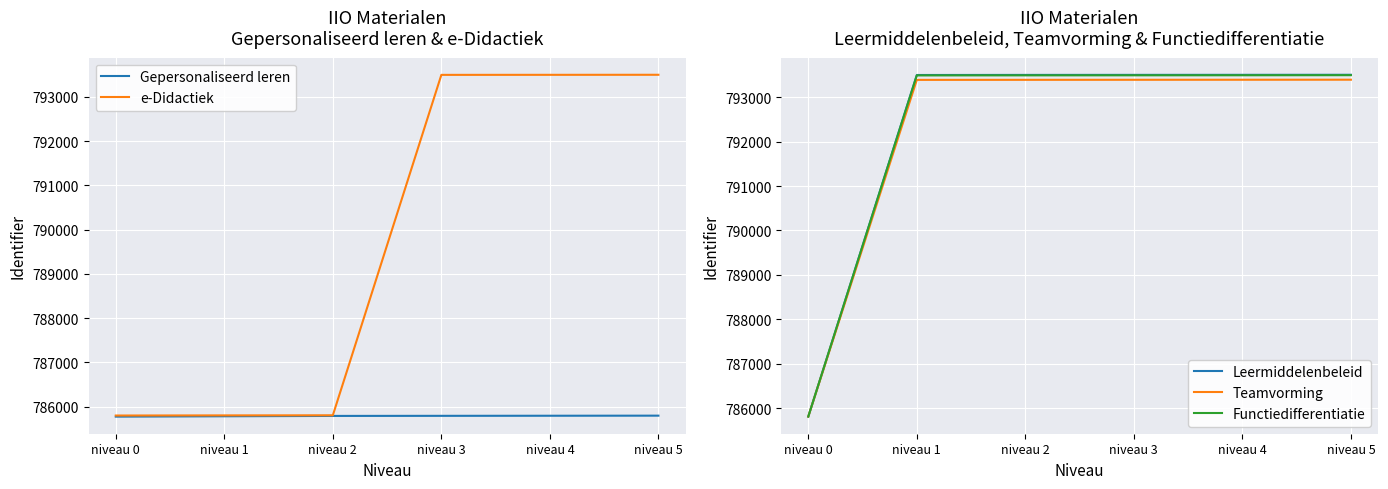

What is the minimum value for Leermiddelenbeleid?

785806